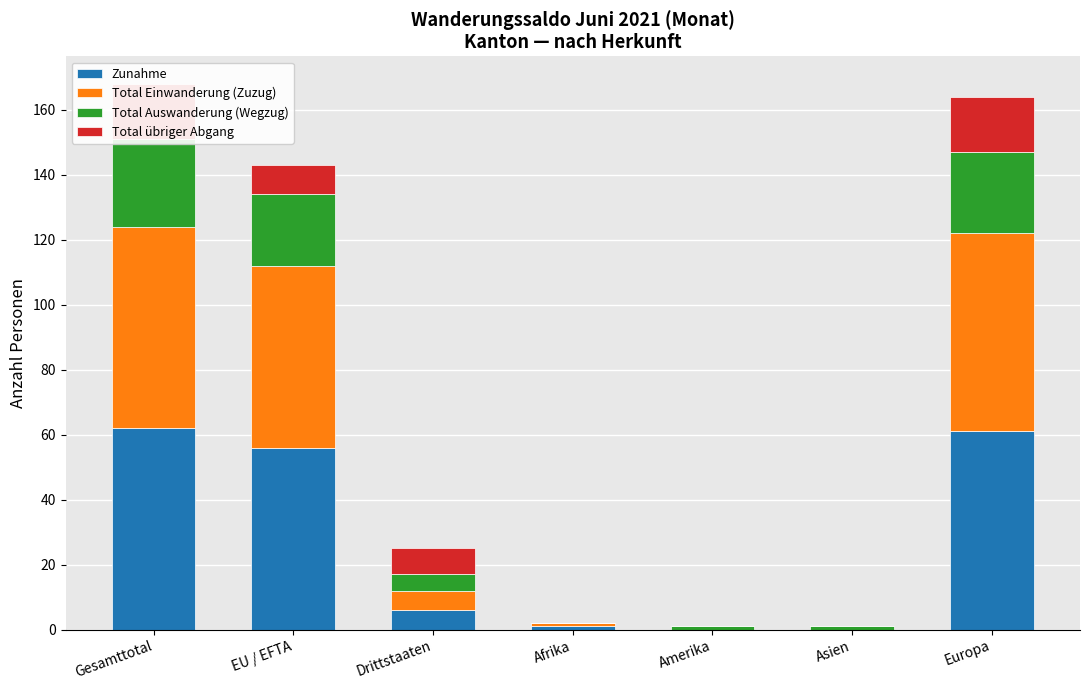

List the labels in order of Total Einwanderung (Zuzug) value, smallest first.

Amerika, Asien, Afrika, Drittstaaten, EU / EFTA, Europa, Gesamttotal